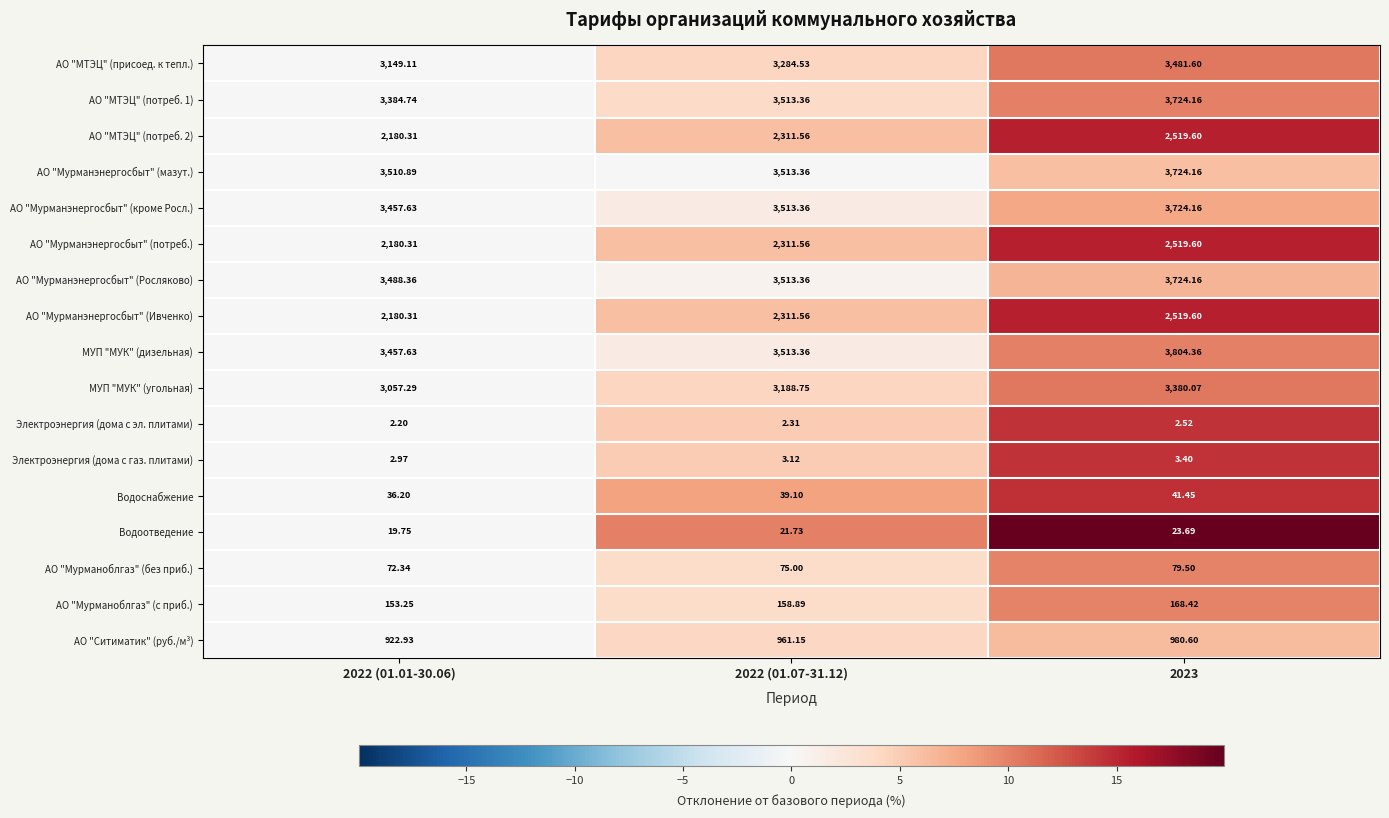

Is the value of АО "Мурманоблгаз" (с приб.) at 2022 (01.07-31.12) greater than the value of АО "Мурманэнергосбыт" (потреб.) at 2022 (01.01-30.06)?

No